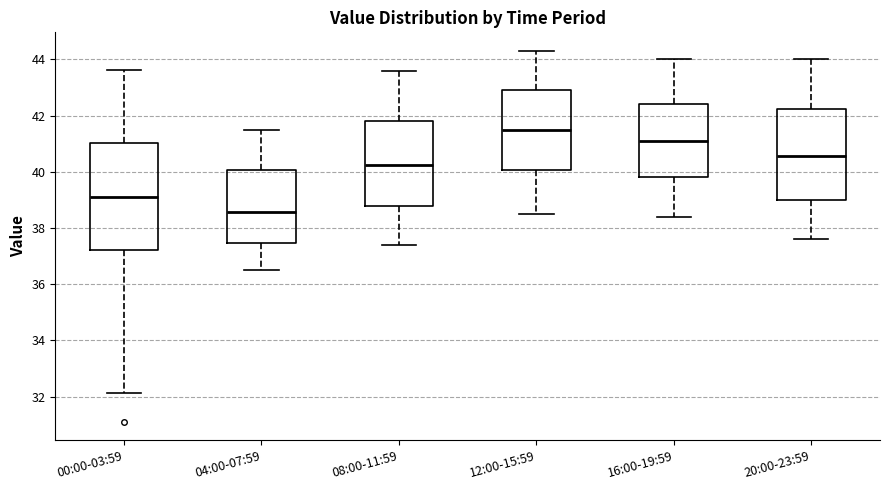

Which box is the tallest, from its lower edge to its upper edge?

00:00-03:59